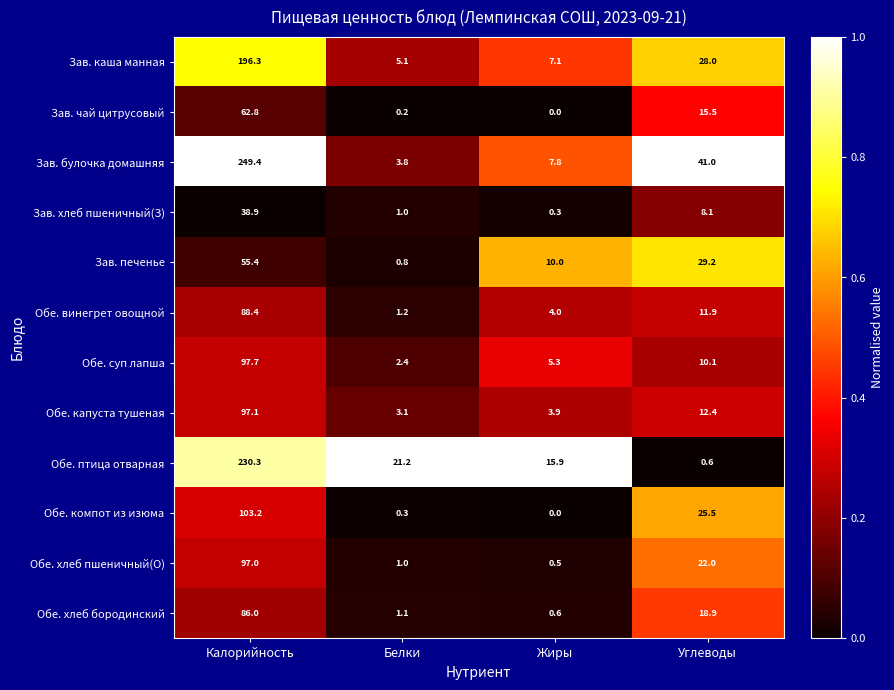

Is it true that Зав. булочка домашняя equals 1.4 at Белки?

False